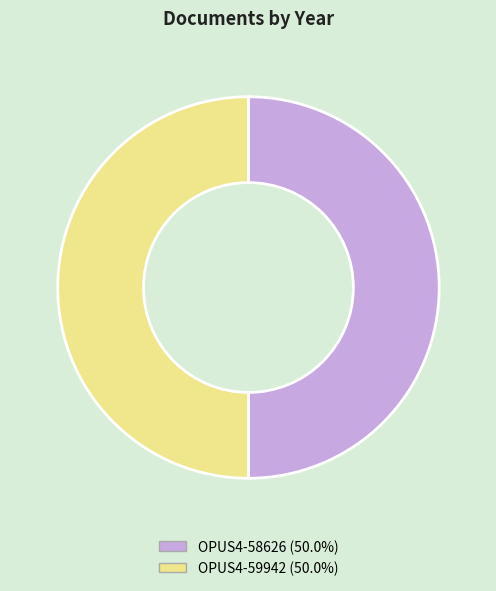

Combined, do OPUS4-58626 and OPUS4-59942 account for over 50%?

Yes